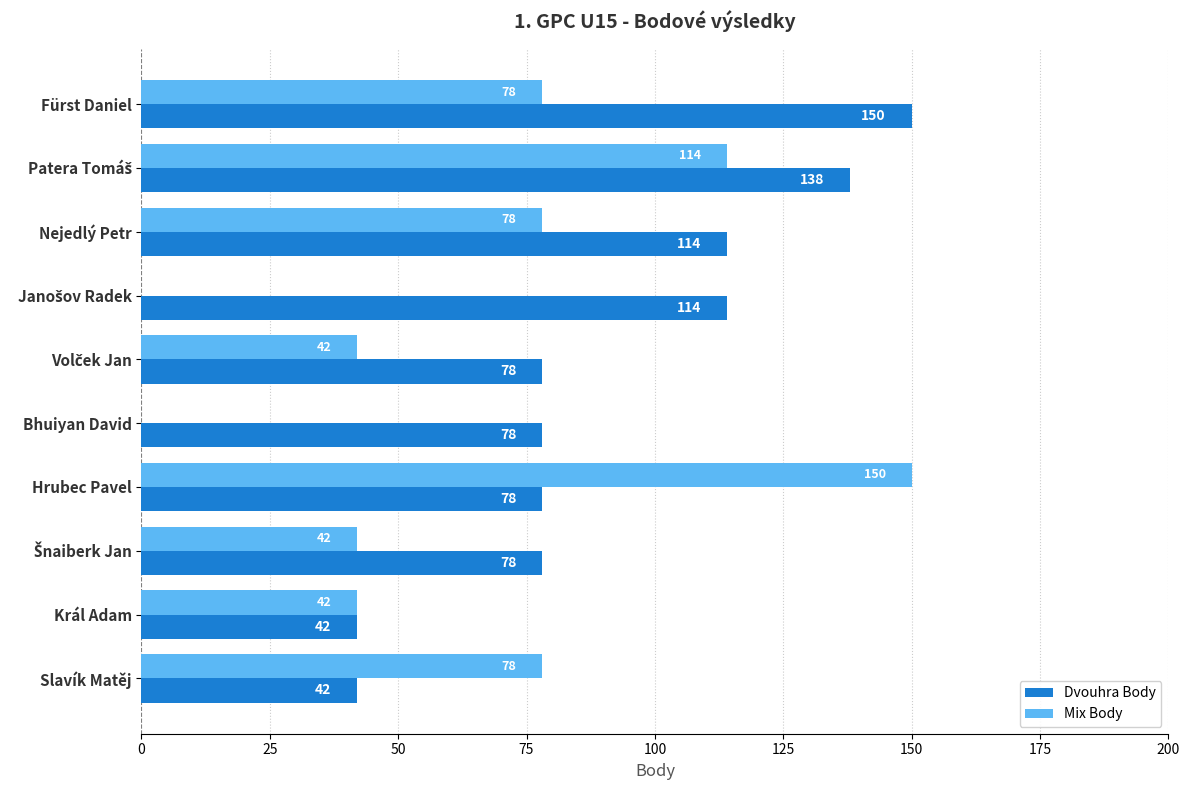

Read the Mix Body value at Nejedlý Petr, to the nearest 5.

80